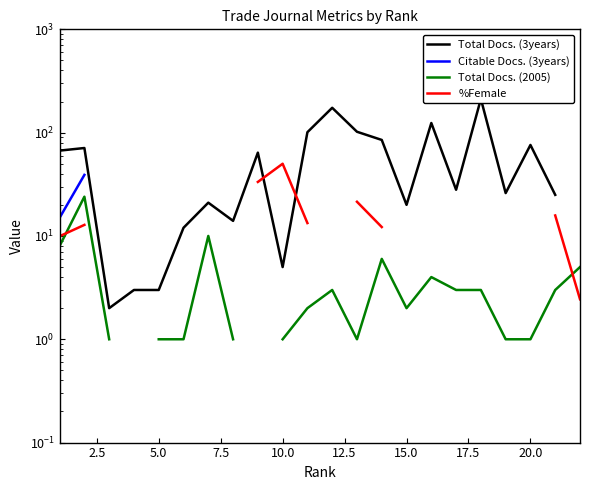

What is the difference between the maximum and minimum values in the Total Docs. (2005) series?

23.0